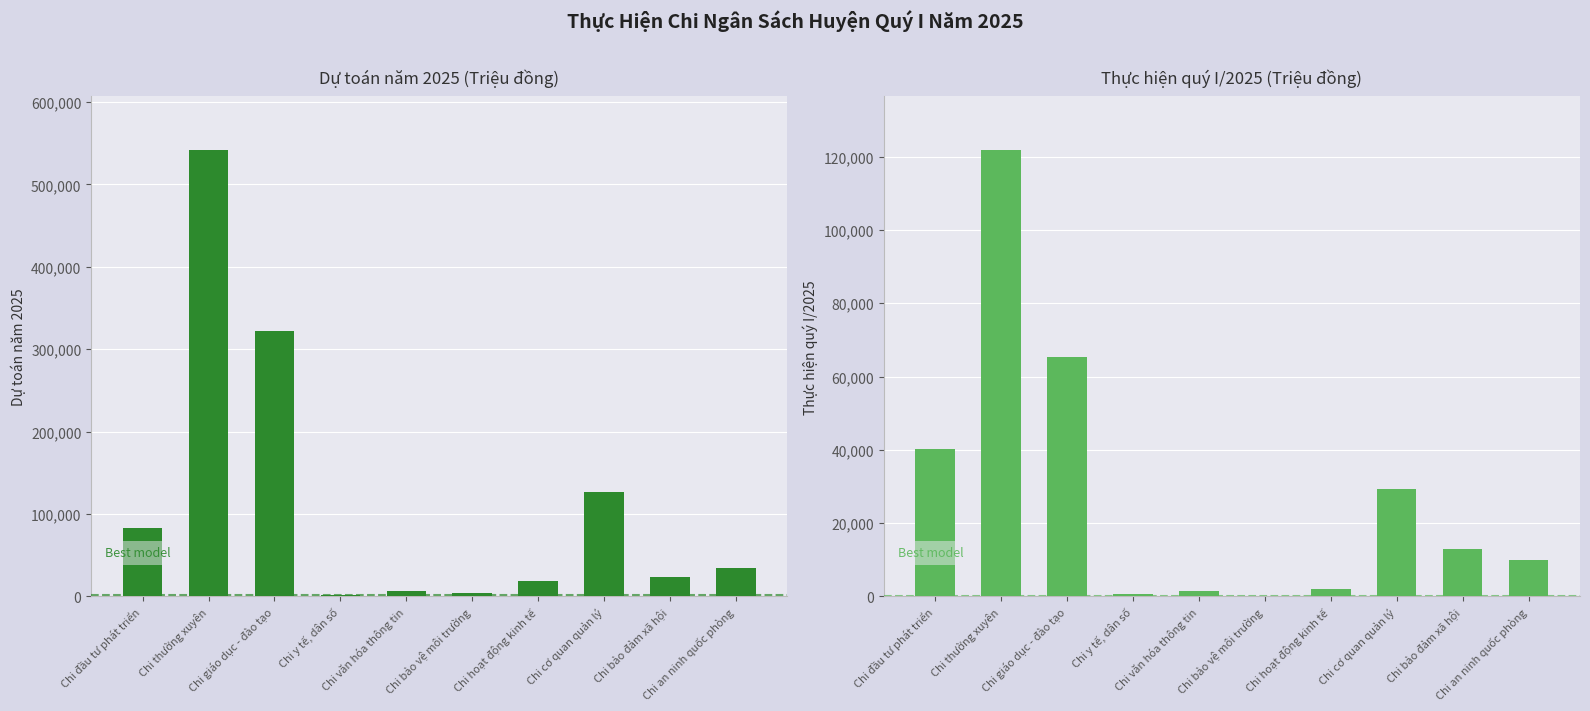

What is the average value of the Thực hiện quý I/2025 series?

28362.2